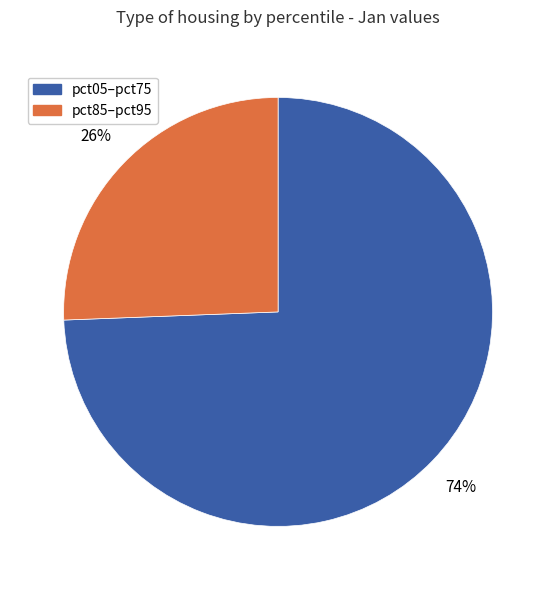

Is there any slice that represents more than half of the pie?

Yes